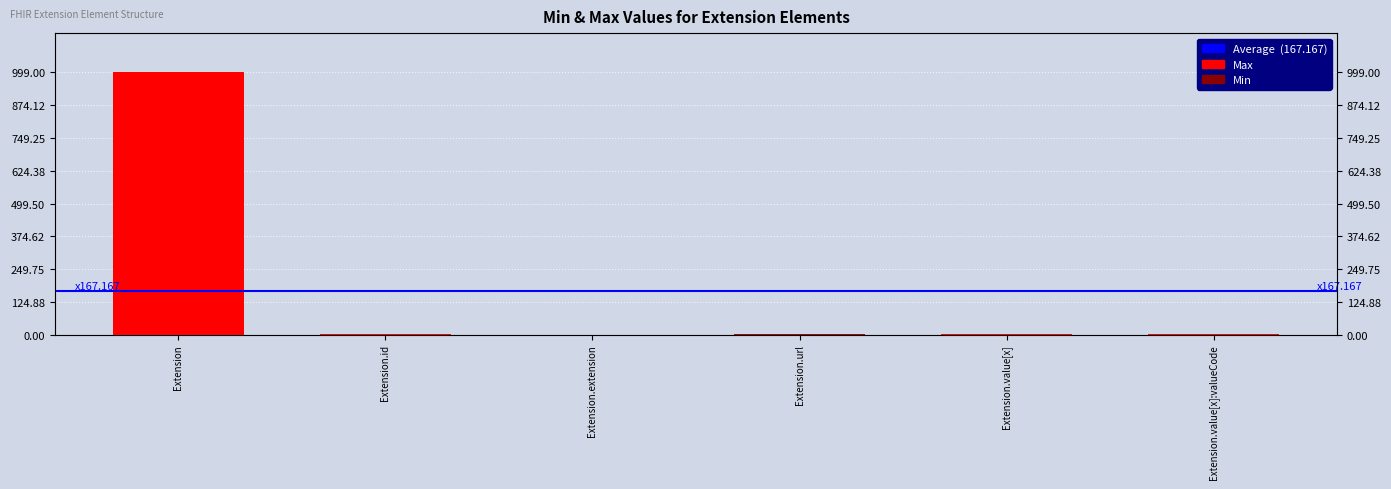

Reading left to right, what are all the values shown in this chart?

Min: Extension=0	Extension.id=0	Extension.extension=0	Extension.url=1	Extension.value[x]=0	Extension.value[x]:valueCode=0
Max_val: Extension=999	Extension.id=1	Extension.extension=0	Extension.url=1	Extension.value[x]=1	Extension.value[x]:valueCode=1